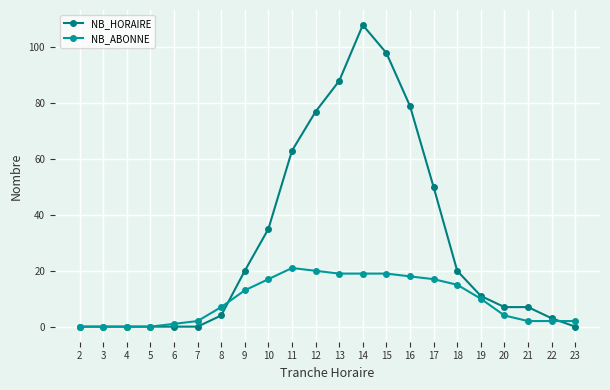

Reading right to left, extract all data points from this chart.

NB_HORAIRE: 23=0	22=3	21=7	20=7	19=11	18=20	17=50	16=79	15=98	14=108	13=88	12=77	11=63	10=35	9=20	8=4	7=0	6=0	5=0	4=0	3=0	2=0
NB_ABONNE: 23=2	22=2	21=2	20=4	19=10	18=15	17=17	16=18	15=19	14=19	13=19	12=20	11=21	10=17	9=13	8=7	7=2	6=1	5=0	4=0	3=0	2=0